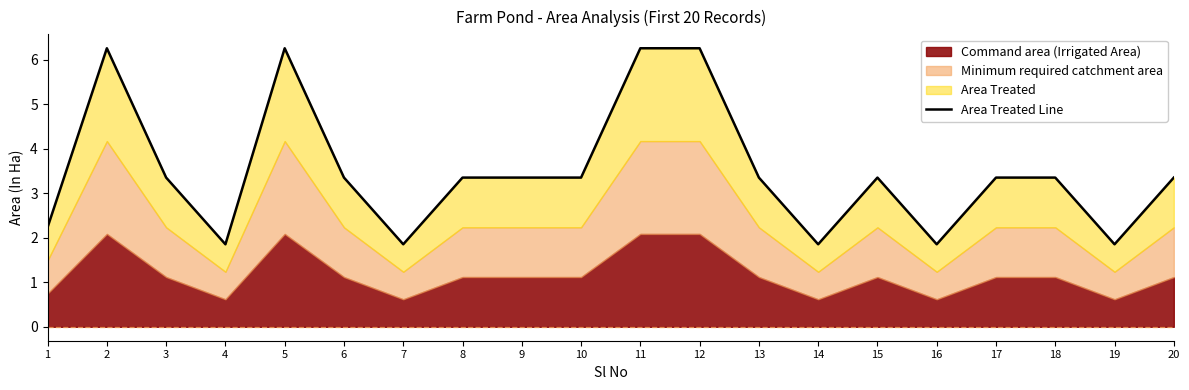

What is the change in value from 15 to 19?

-1.5